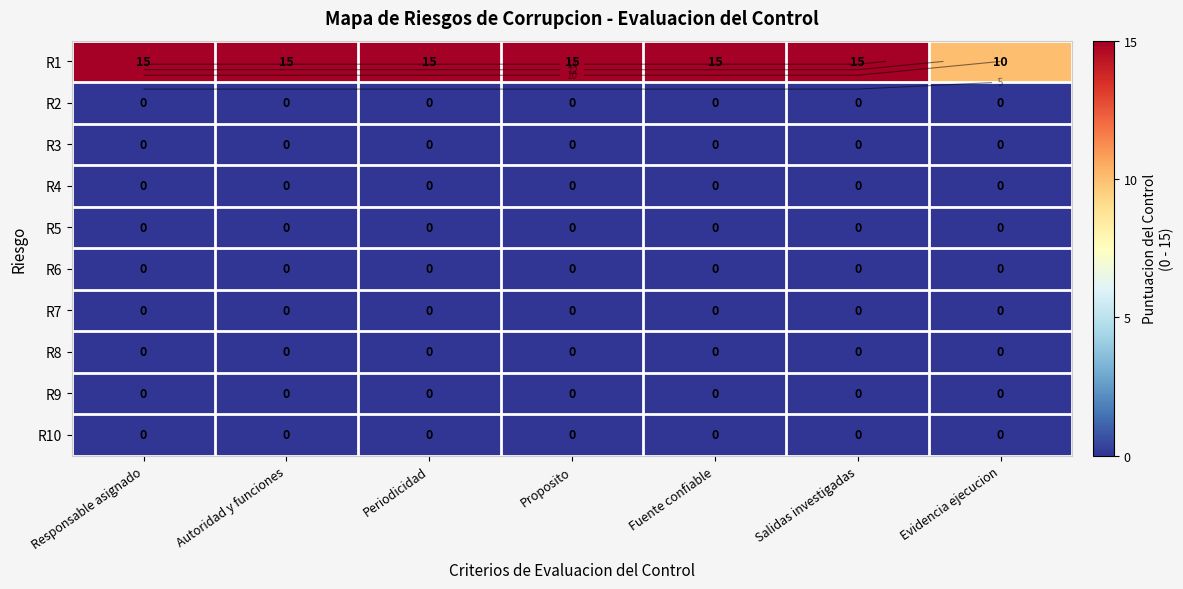

At how many categories does at least one series exceed 1?

7